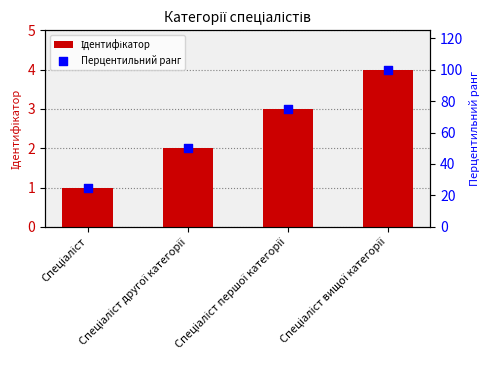

What are all the series names shown in the legend?

Ідентифікатор, Перцентильний ранг